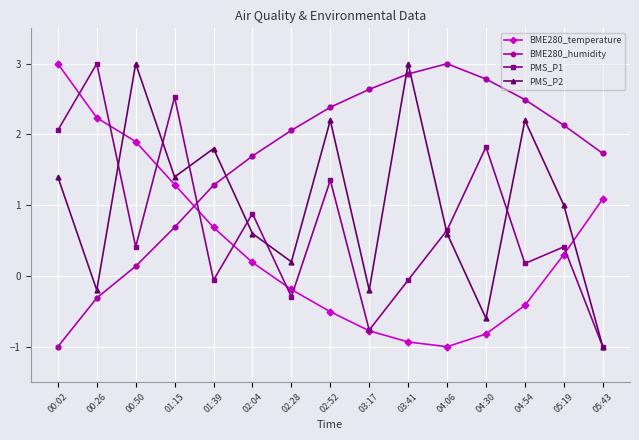

At how many categories does at least one series exceed 2?

12